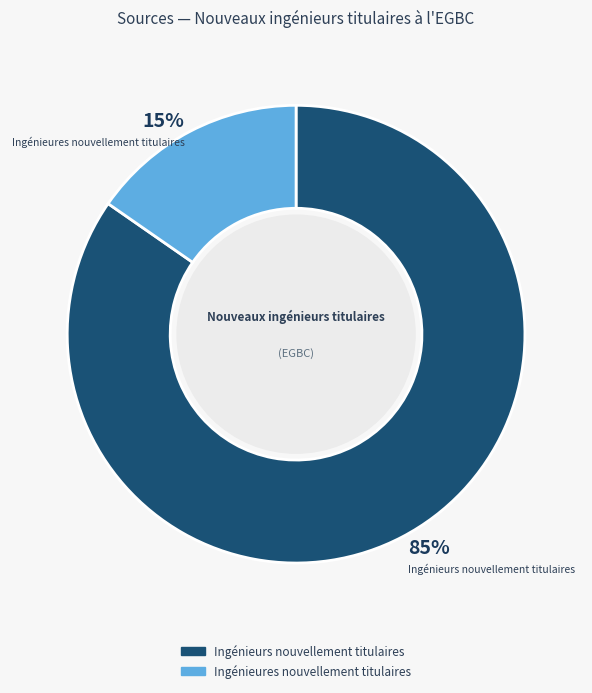

To the nearest percent, what is the average slice percentage?

50%